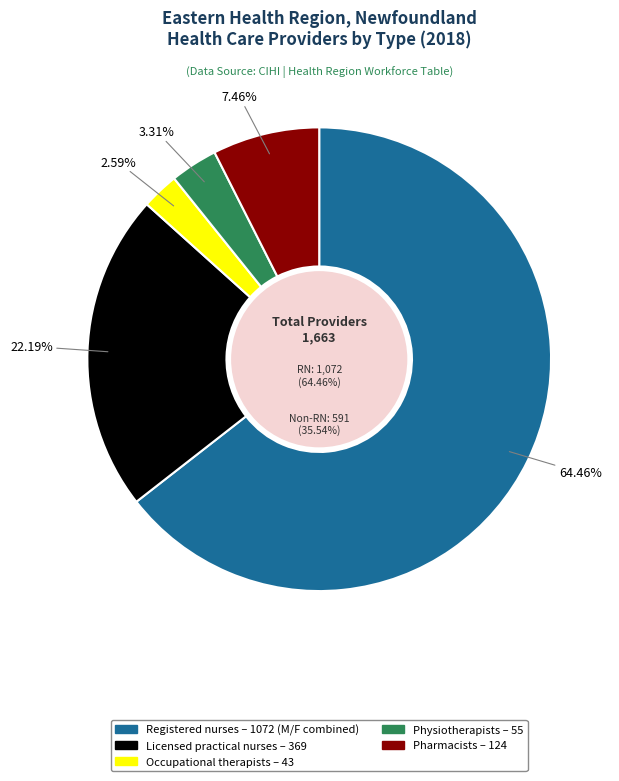

Between Physiotherapists and Pharmacists, which is larger?

Pharmacists